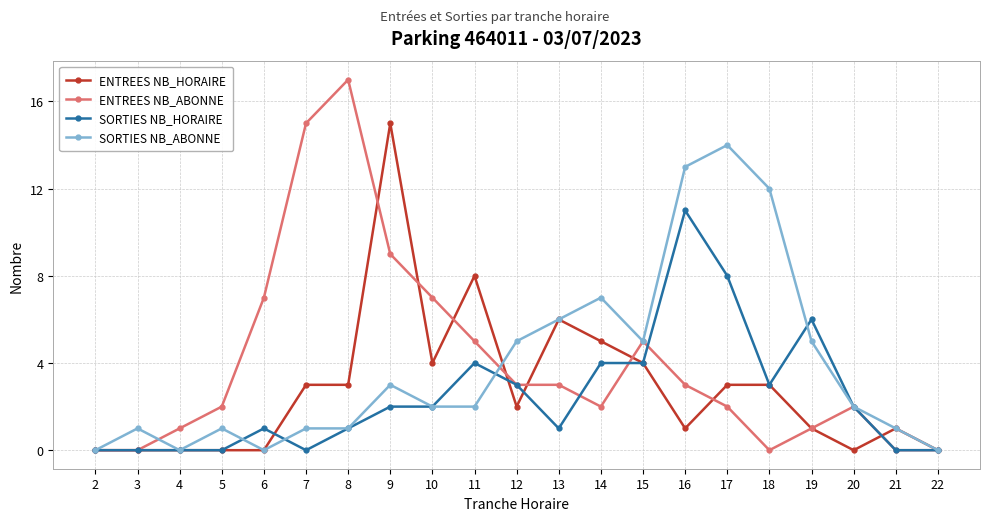

What are all the series names shown in the legend?

ENTREES NB_HORAIRE, ENTREES NB_ABONNE, SORTIES NB_HORAIRE, SORTIES NB_ABONNE